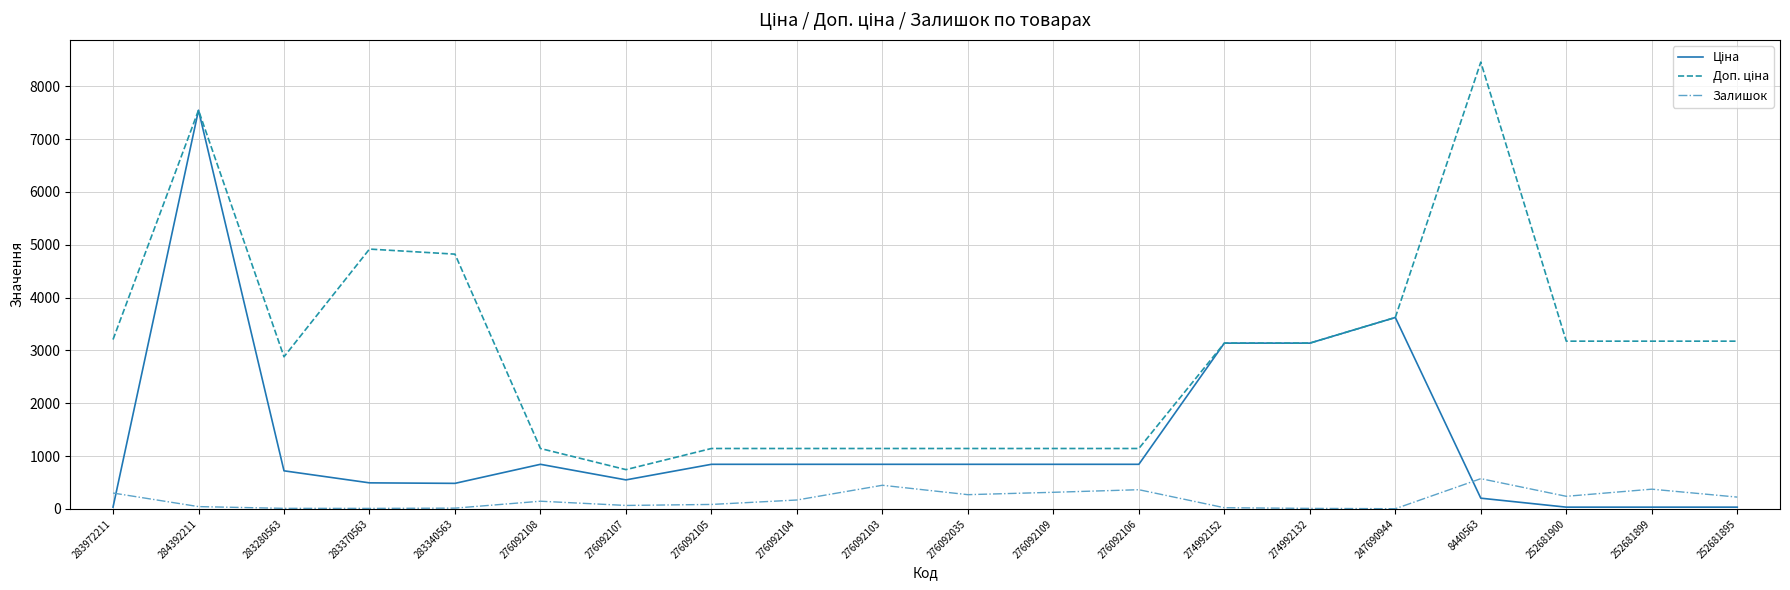

At which category does the chart reach its peak across all series?

8440563